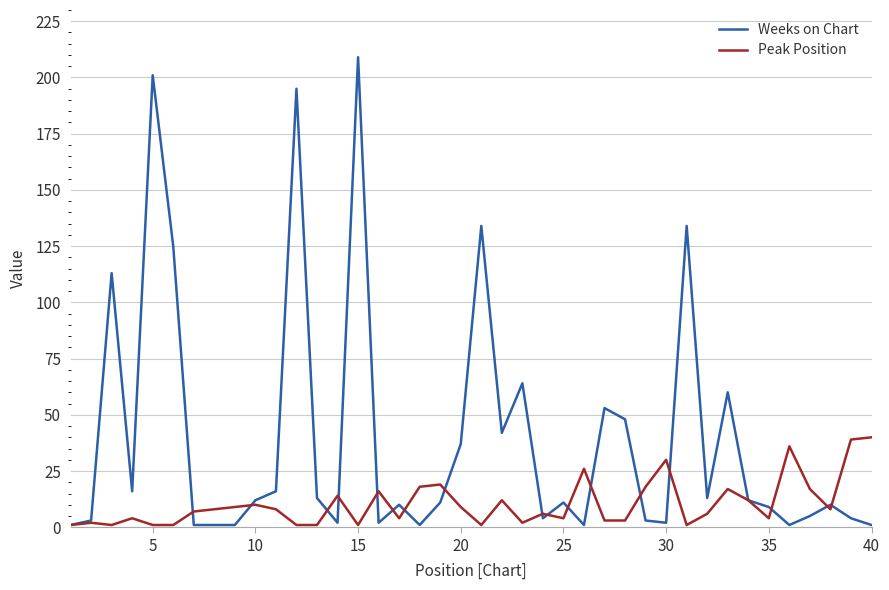

What is the greatest value displayed?

209